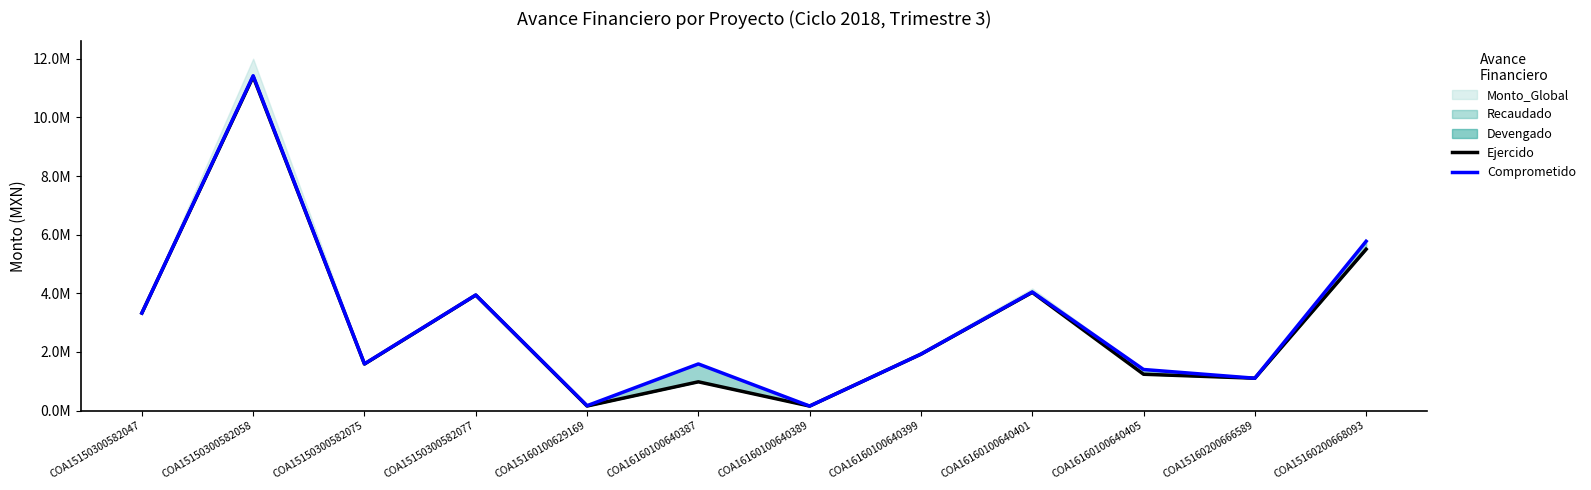

What is the difference between the maximum and minimum values in the Ejercido series?

11238443.4